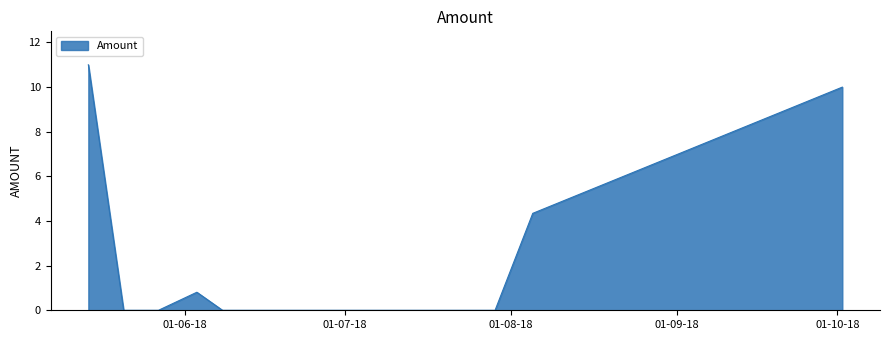

What is the maximum value shown in the chart?

11.0